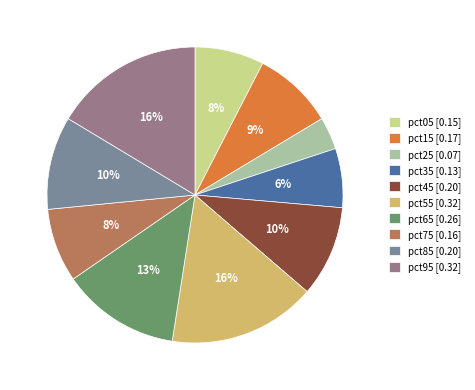

How many segments does this pie chart have?

10